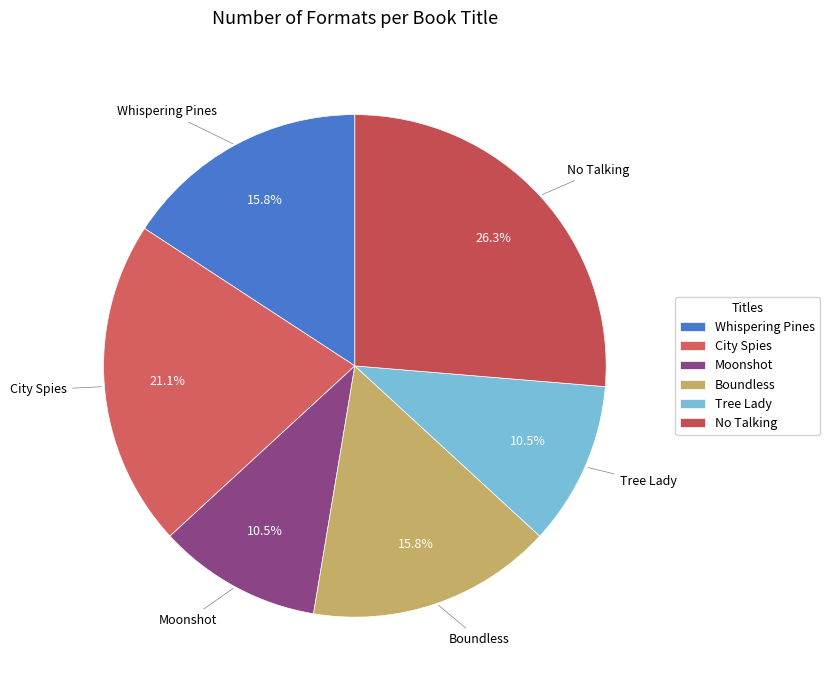

What percentage is the Boundless slice, to the nearest percent?

16%